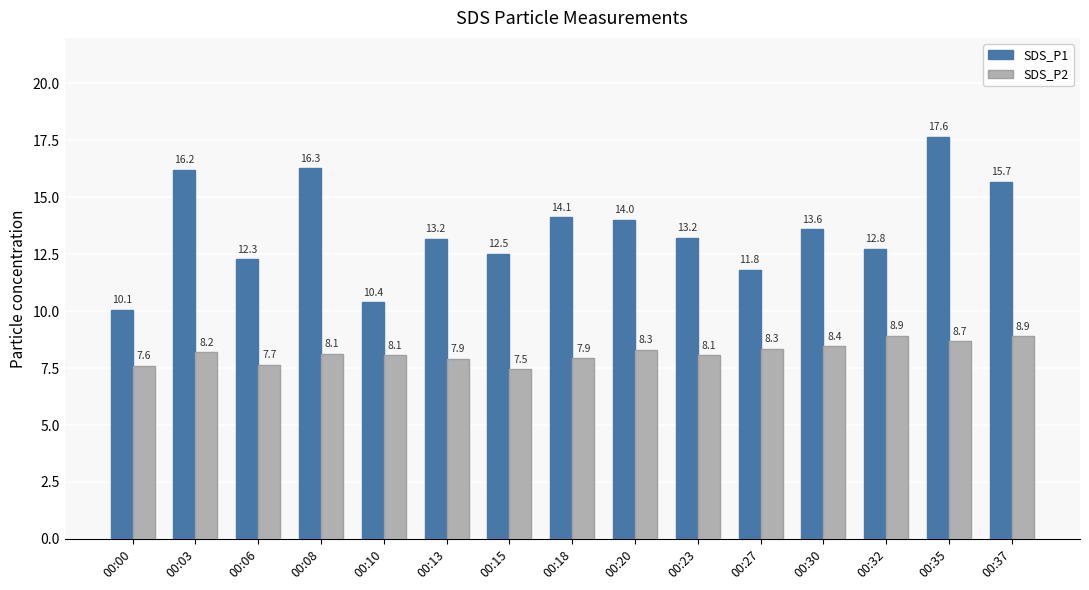

What is the average value of the SDS_P2 series?

8.2